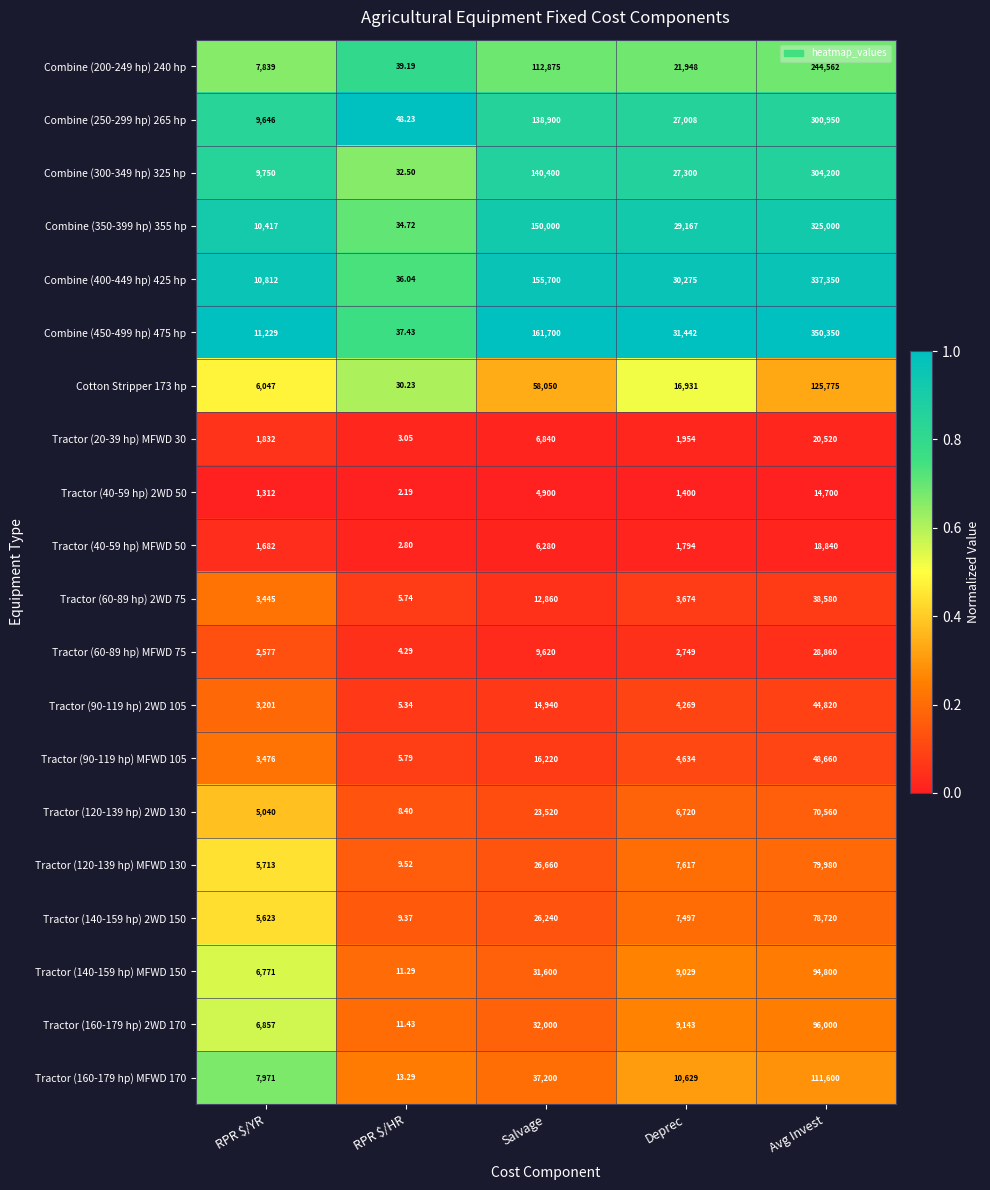

Which series has the largest total across all categories?

Combine (450-499 hp) 475 hp